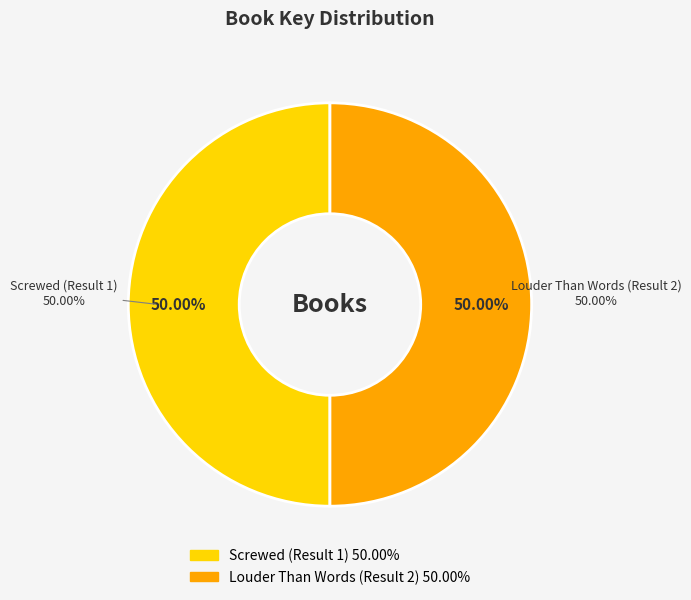

Does Louder Than Words (Result 2) account for over 50% of the chart?

Yes